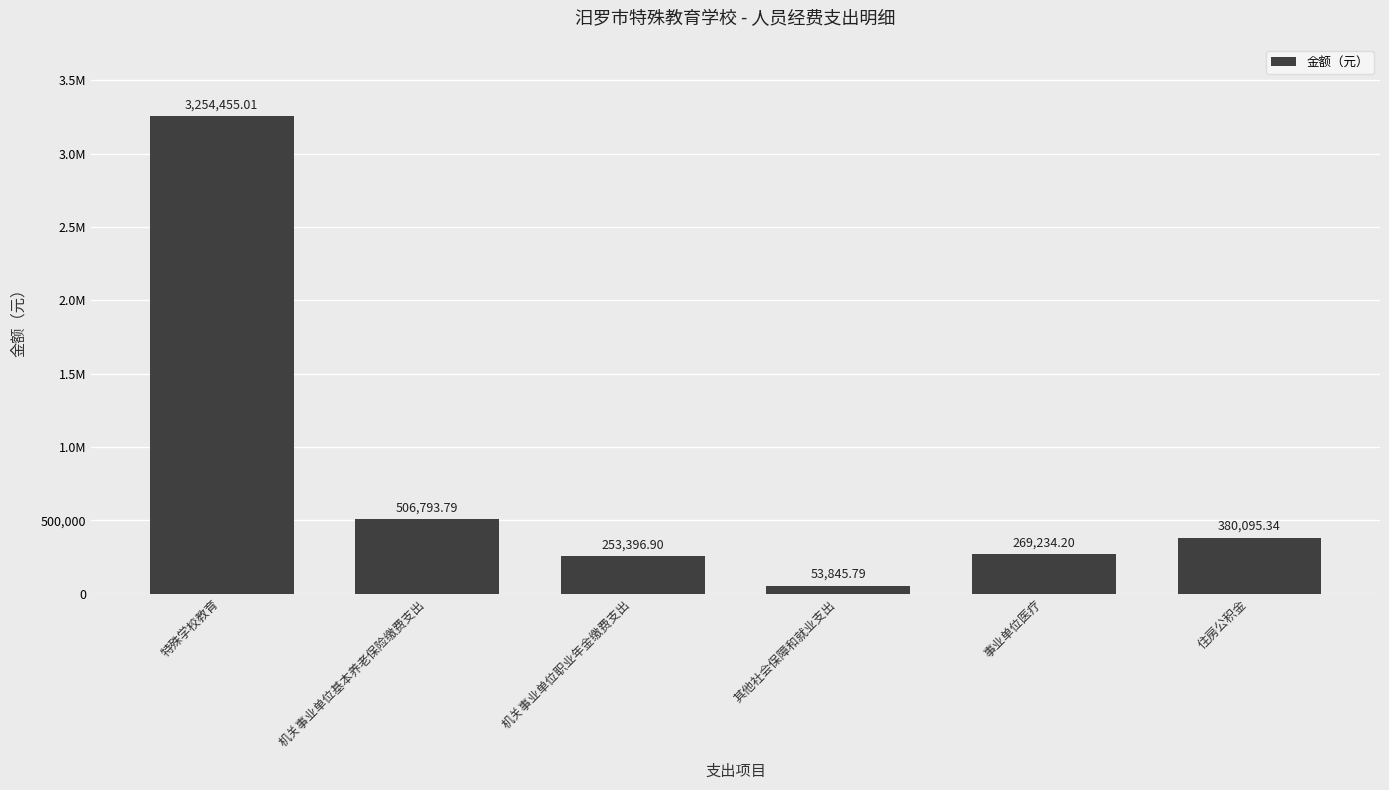

What is the maximum value shown in the chart?

3254455.0